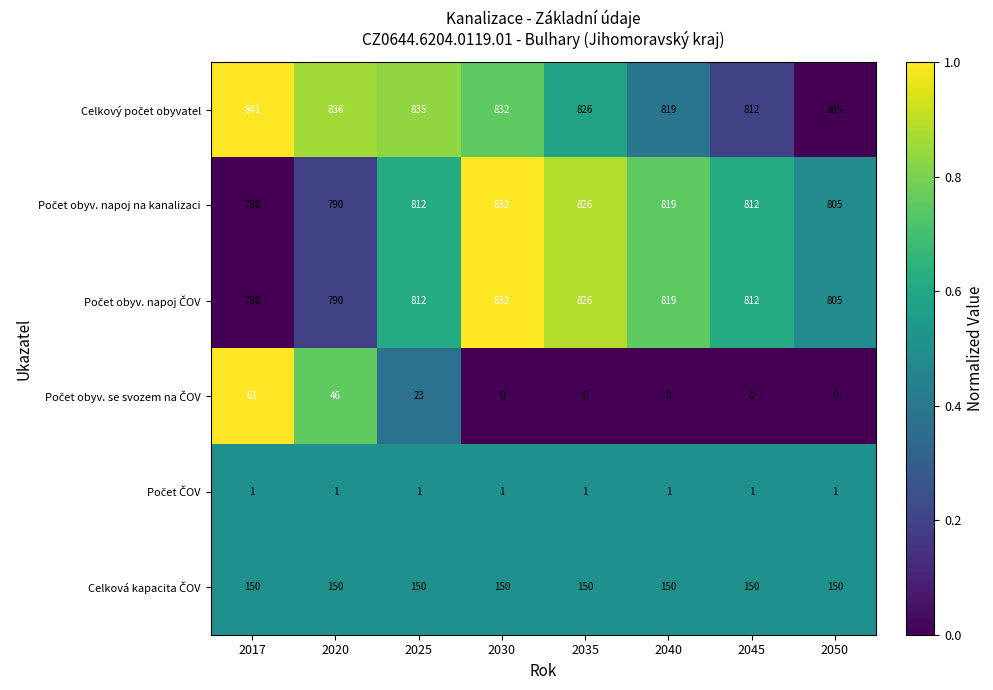

What is the spread (max minus min) of values at 2017?

840